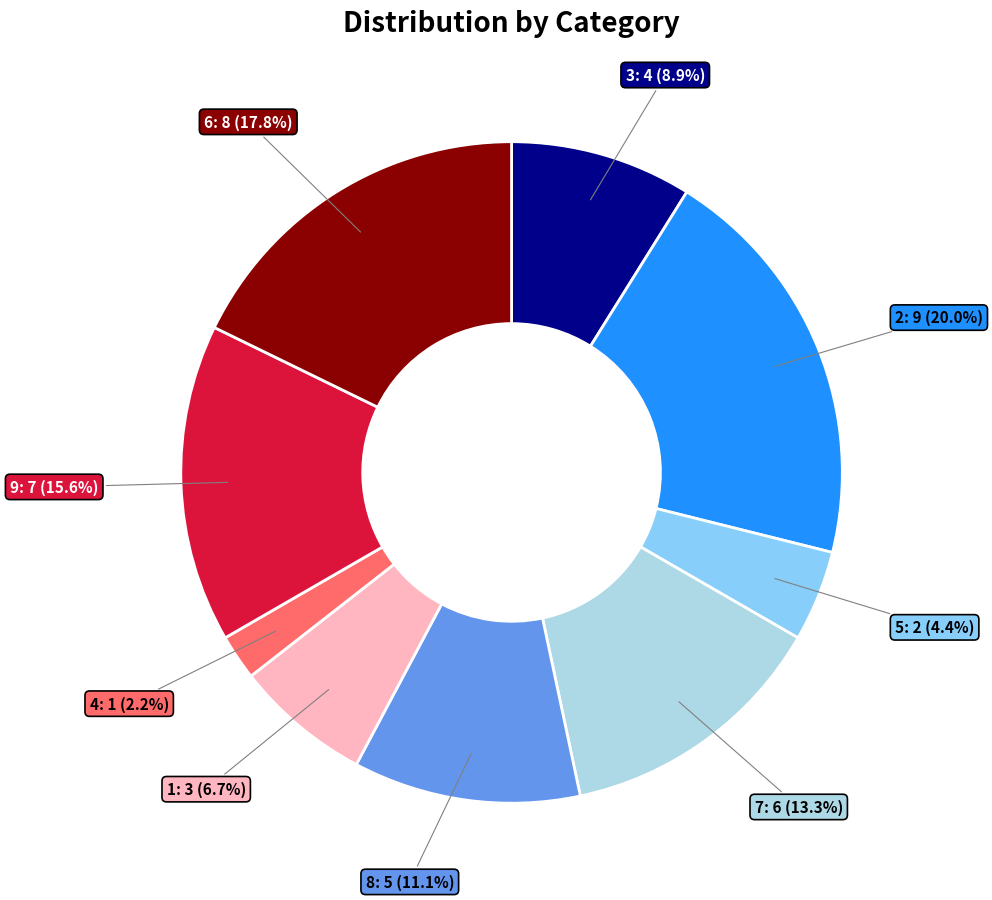

Rank the categories by value from lowest to highest.

4, 5, 1, 3, 8, 7, 9, 6, 2